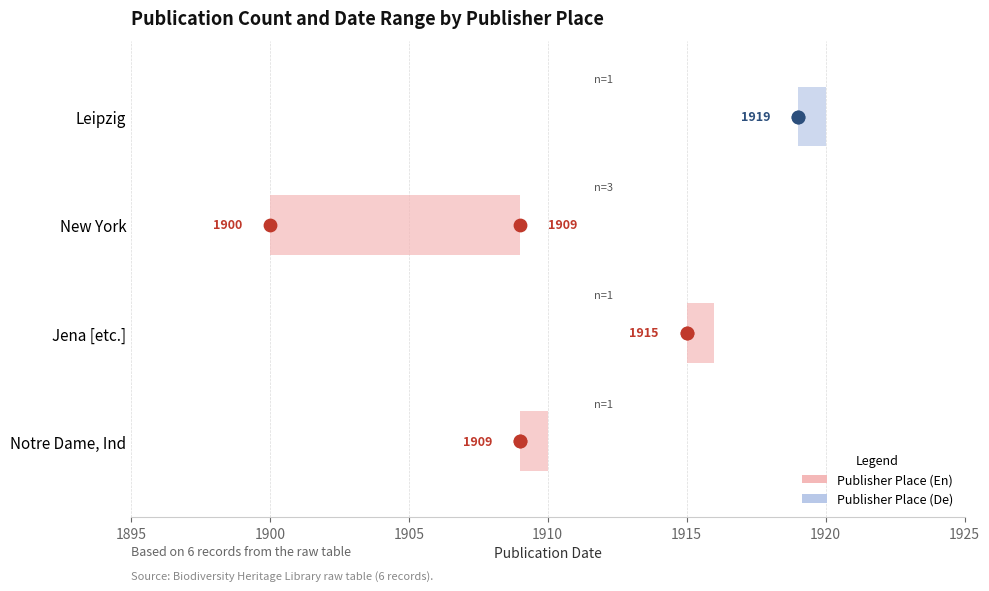

Approximately how many times larger is the value at Notre Dame, Ind compared to New York?

0.3